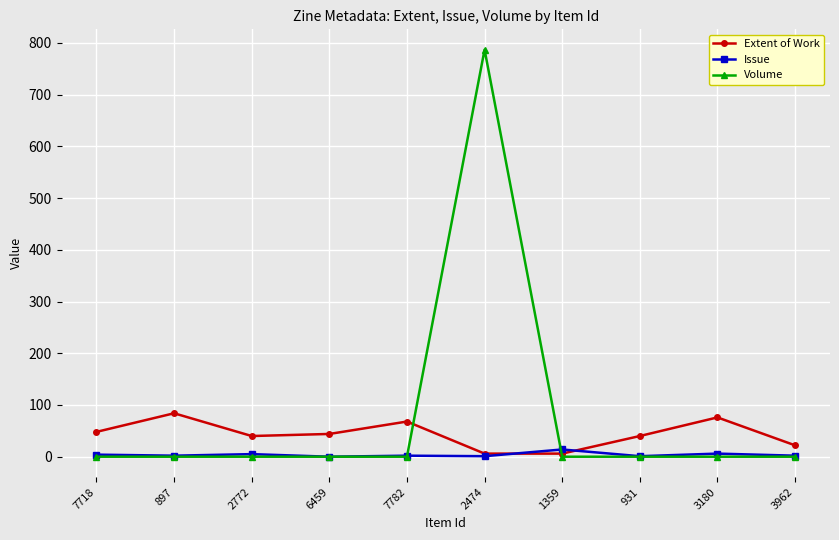

At which category does the chart reach its peak across all series?

2474